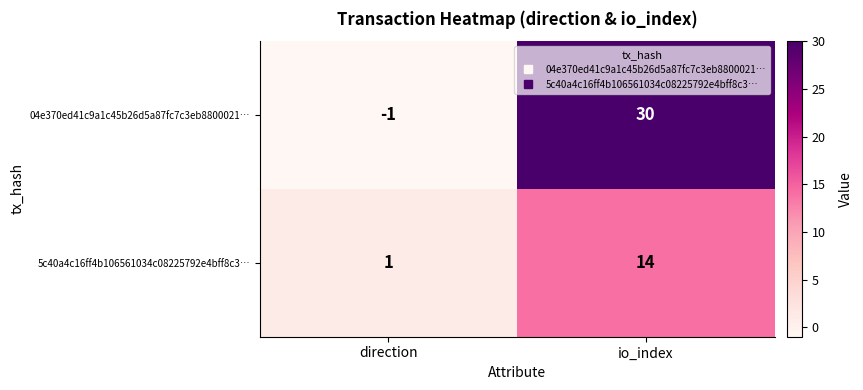

Which series has the widest spread of values?

04e370ed41c9a1c45b26d5a87fc7c3eb8800021…